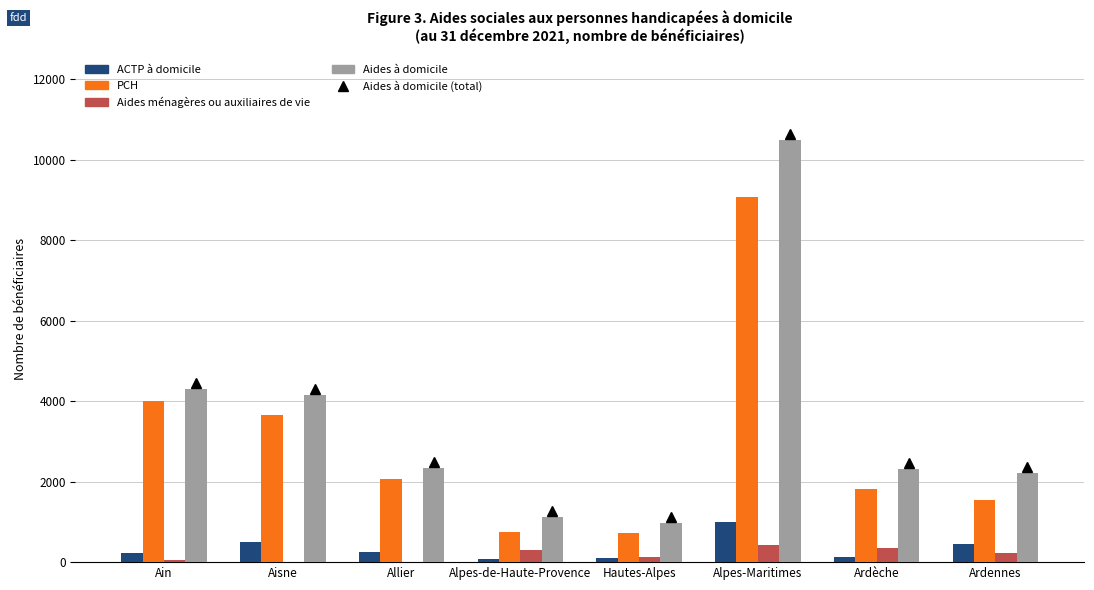

What is the average value of the ACTP à domicile series?

341